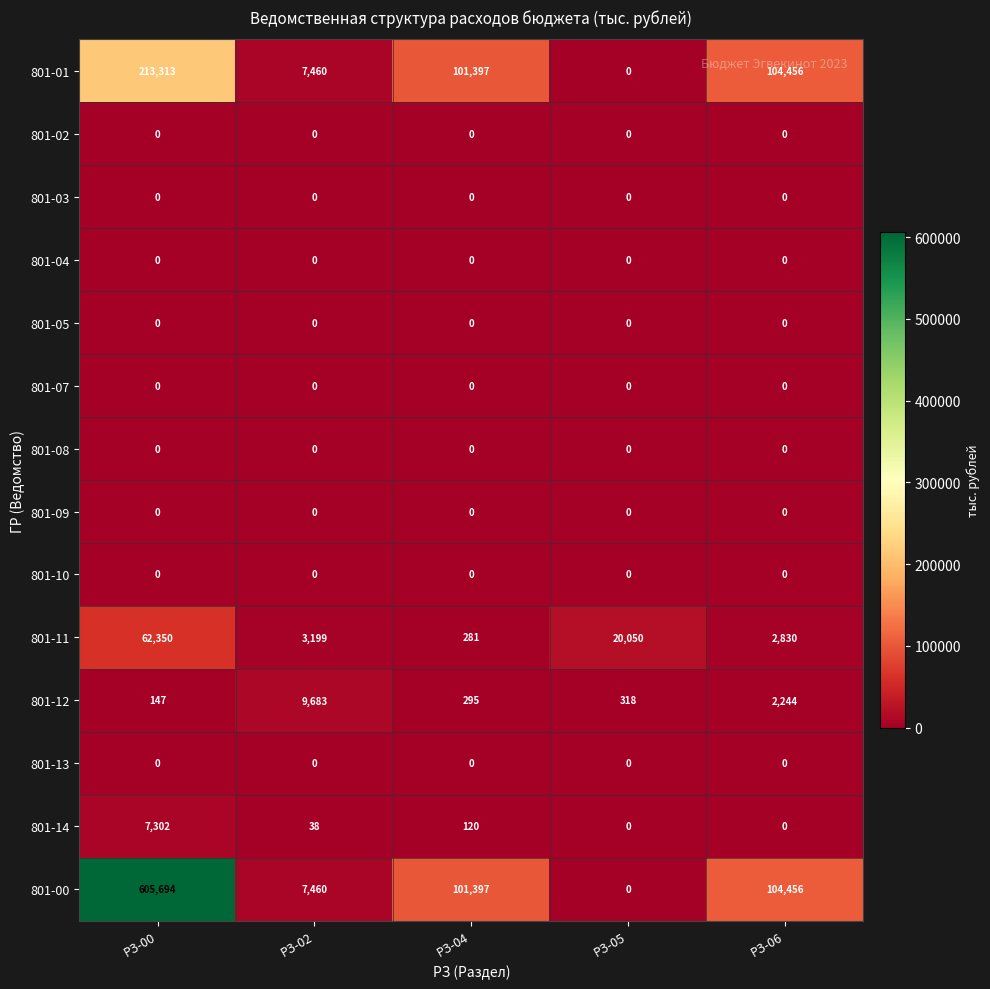

The 801-14 series shows 4128 at РЗ-05. True or false?

False